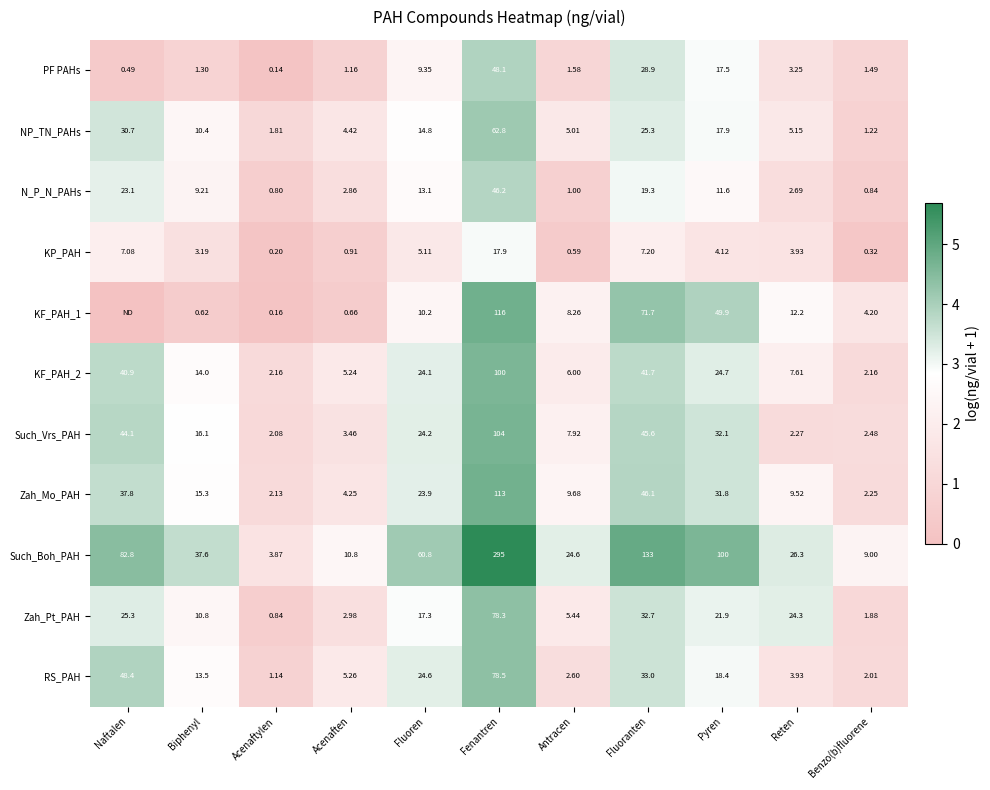

Which category has the lowest value across all series?

Naftalen